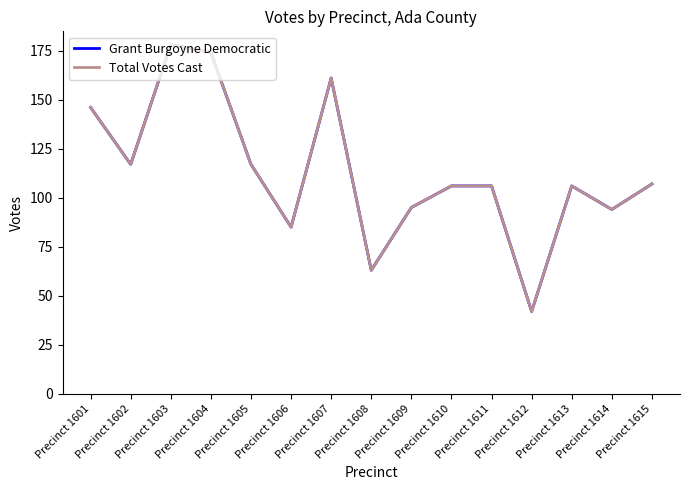

What is the value of the Grant Burgoyne Democratic point at the 14th from the left?

94